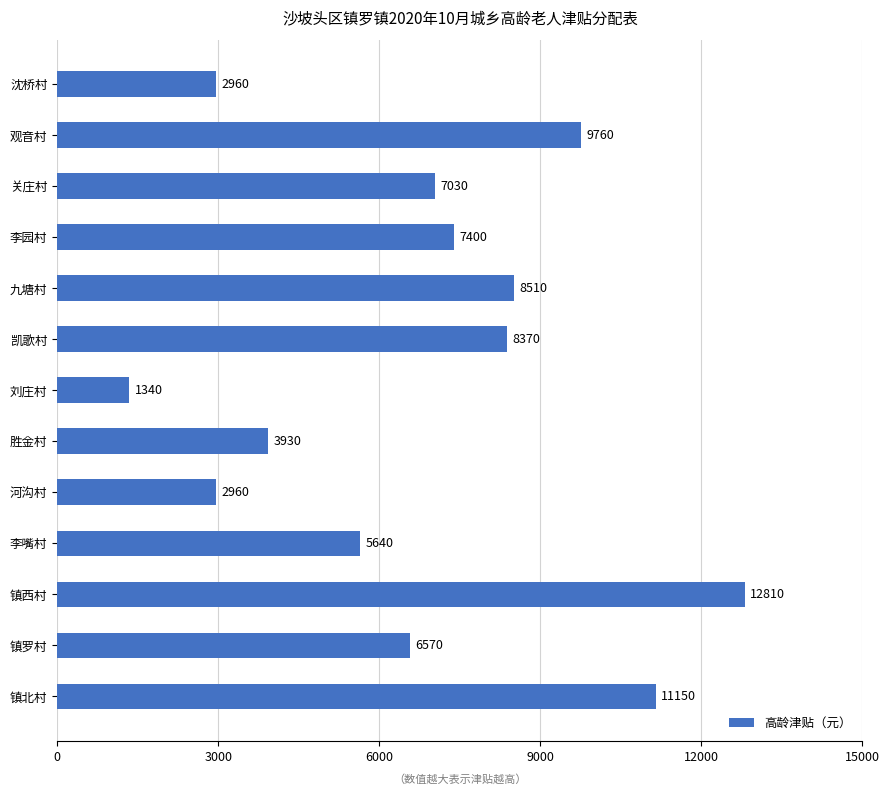

Is it true that the value at 沈桥村 is 2960?

True